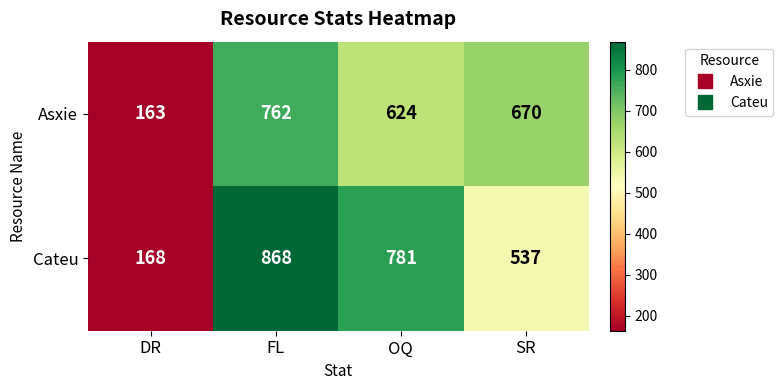

What is the minimum value for Cateu?

168